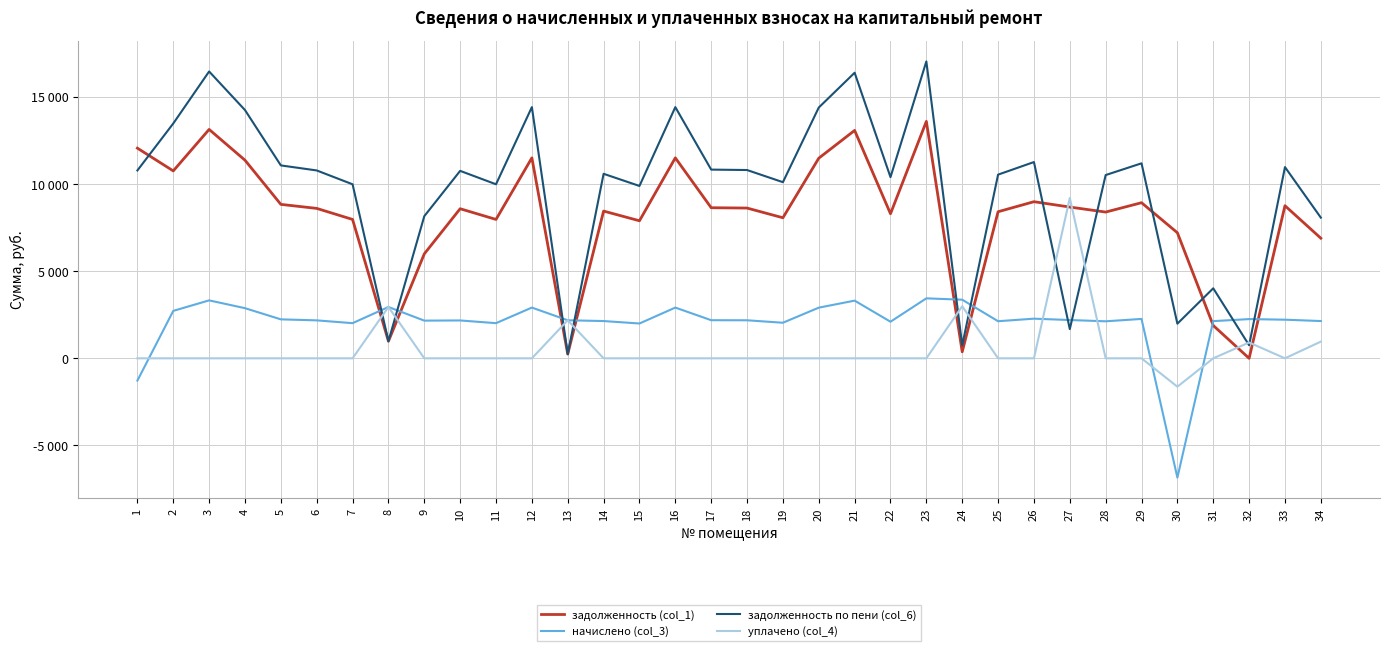

Does the chart display data point markers on the line(s)?

No